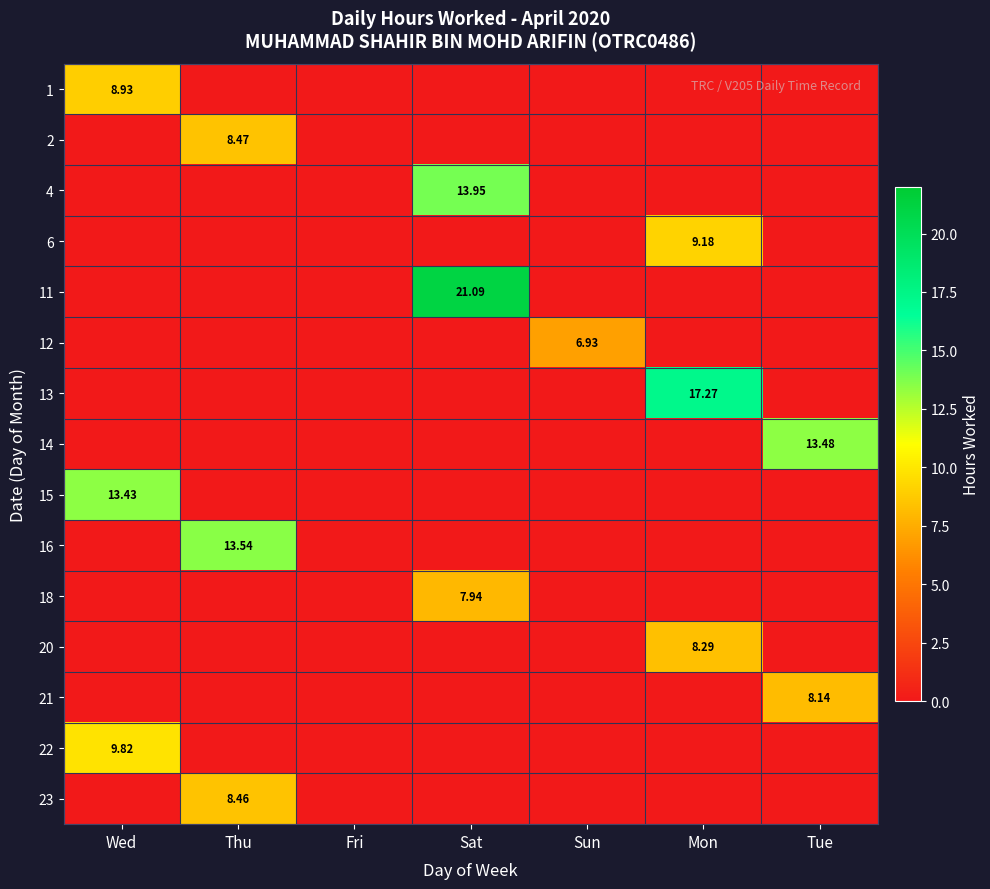

What is the highest value of the 1 series?

8.9